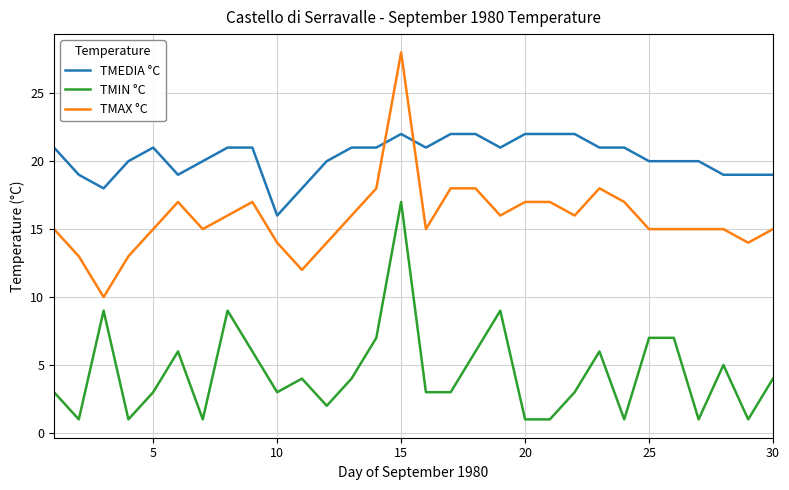

Rank the series by their average value, from lowest to highest.

TMIN °C, TMAX °C, TMEDIA °C